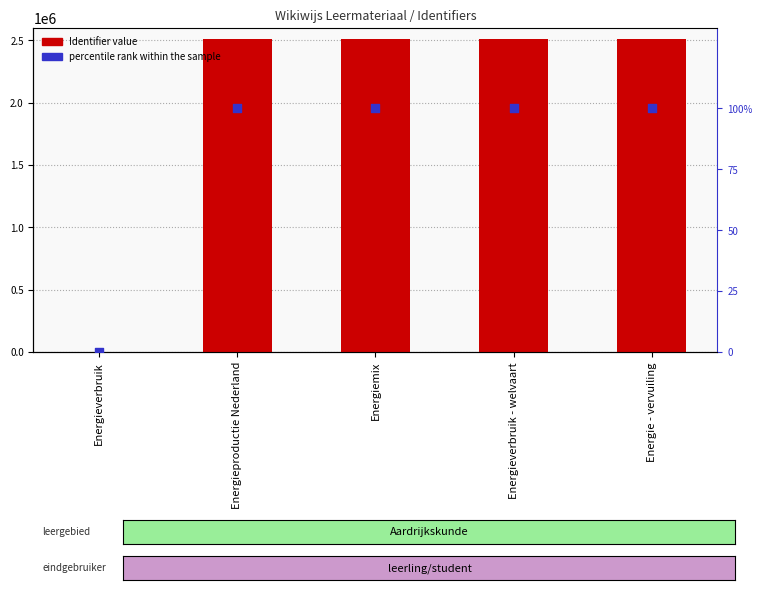

At how many categories does at least one series exceed 1662216?

4